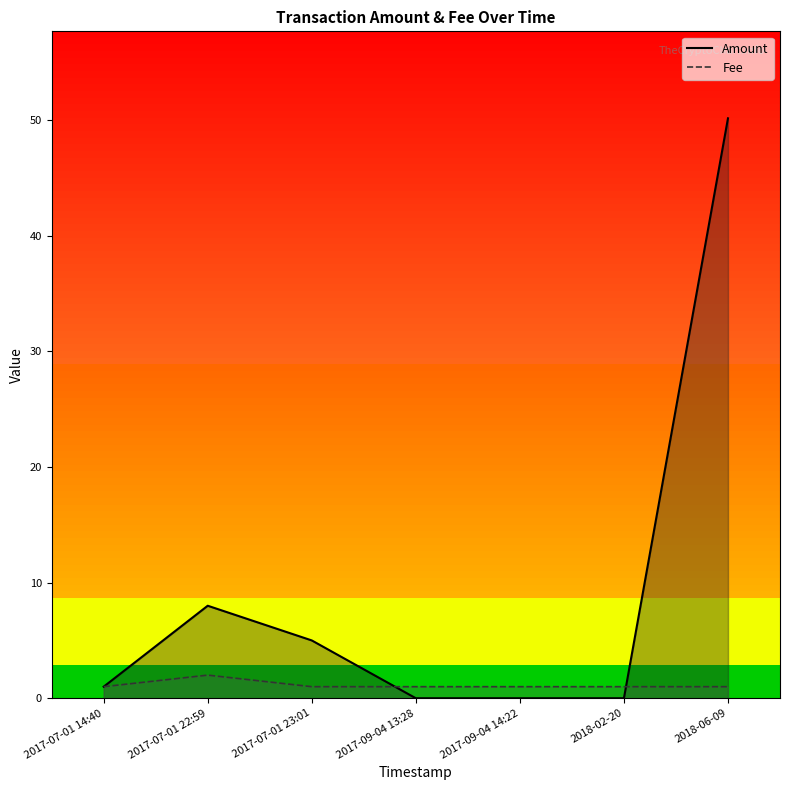

Where is the first local maximum for Fee?

2017-07-01 22:59